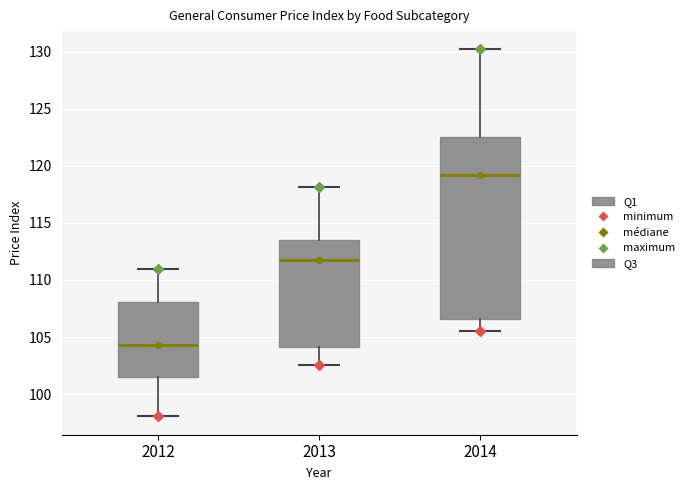

Reading left to right, transcribe this box plot: for each box, give where its median line is, the range the box spans, and where its two whiskers end, as read against the y-axis. The values are not printed on the chart, so give them approximately, as read against the axis.

2012: median 104.5, box 101.5 to 108.0, whiskers 98.0 to 111.0
2013: median 111.5, box 104.0 to 113.5, whiskers 102.5 to 118.0
2014: median 119.0, box 106.5 to 122.5, whiskers 105.5 to 130.0